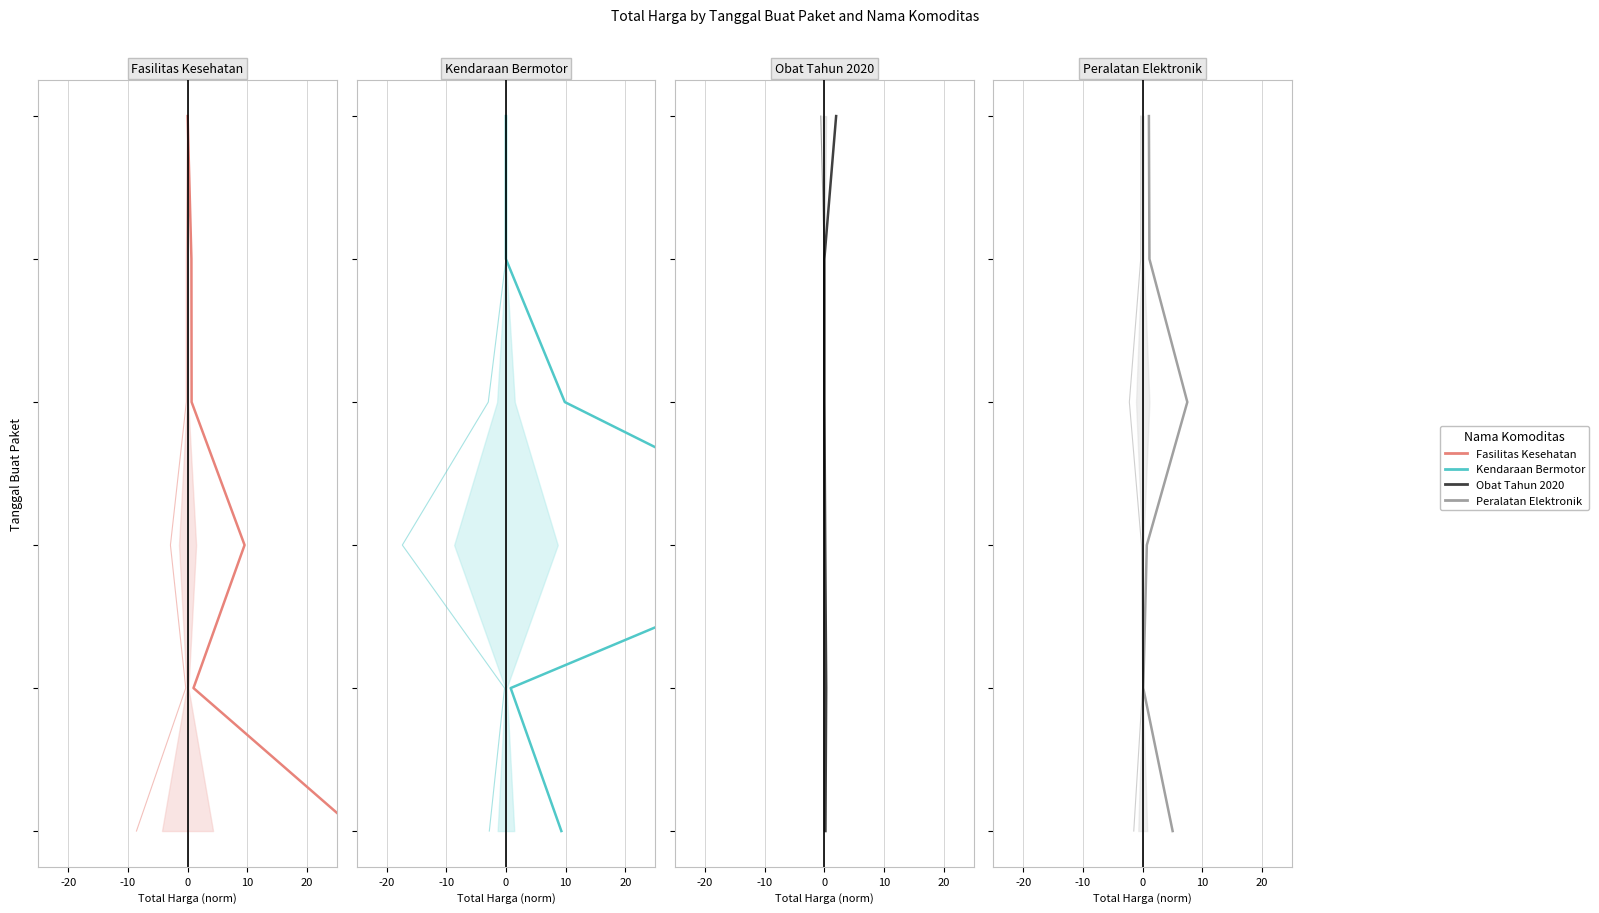

Read the Fasilitas Kesehatan value at 10.

3